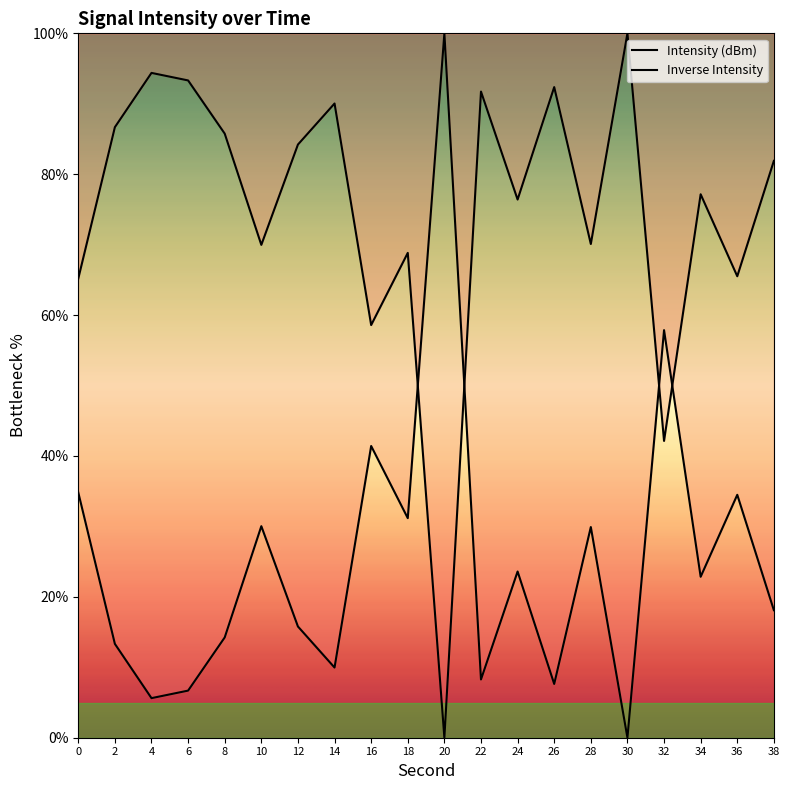

Which series has the widest spread of values?

Intensity (dBm)